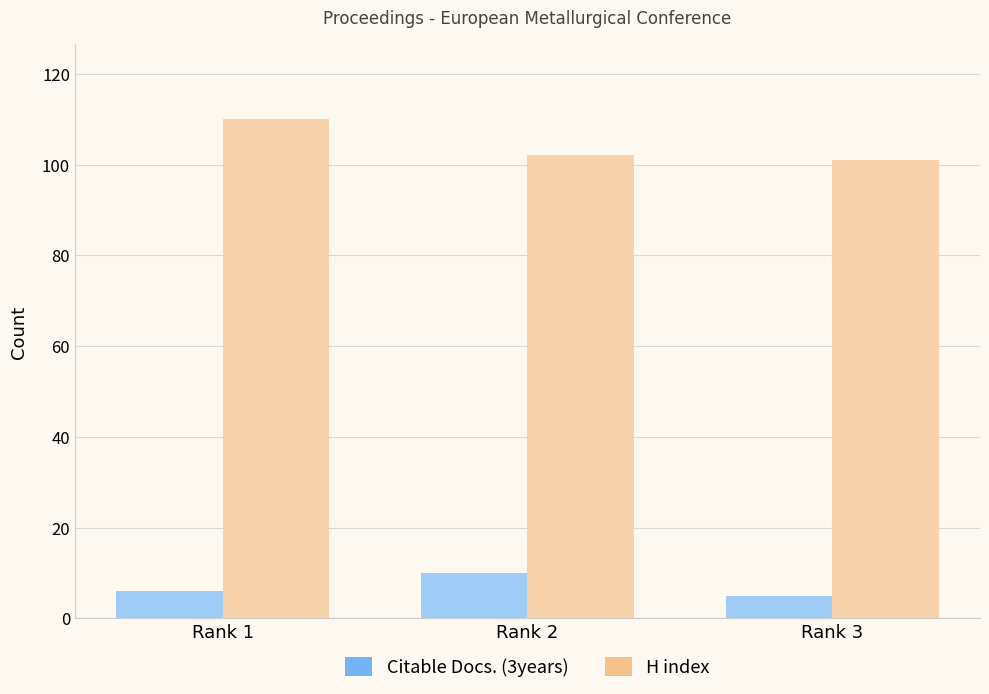

What is the sum of all H index values?

313